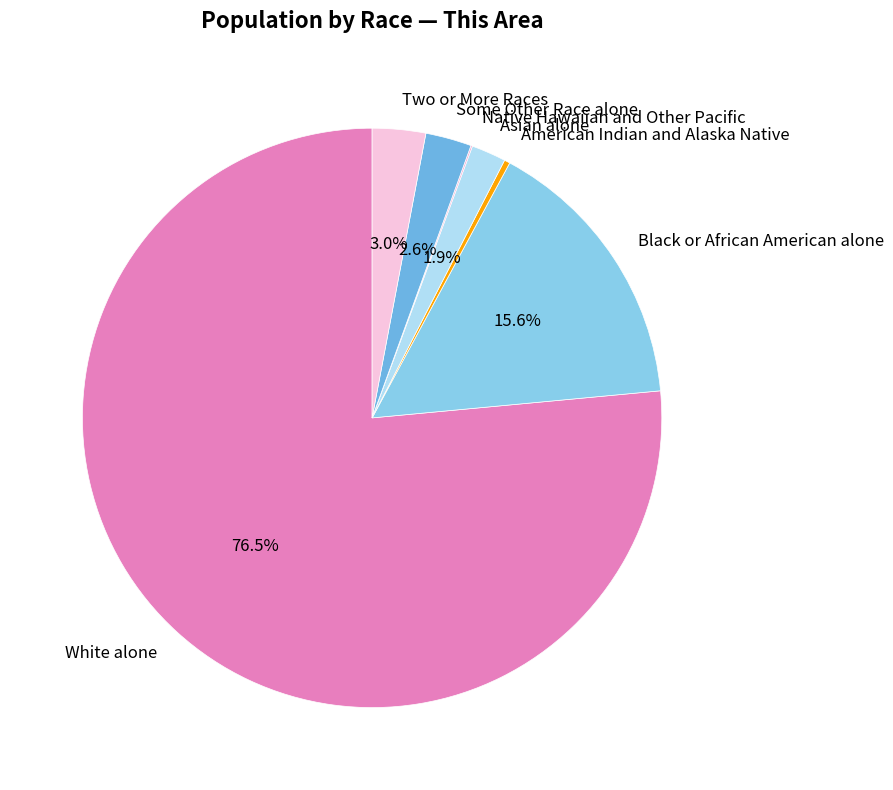

What is the largest slice in the pie chart?

White alone